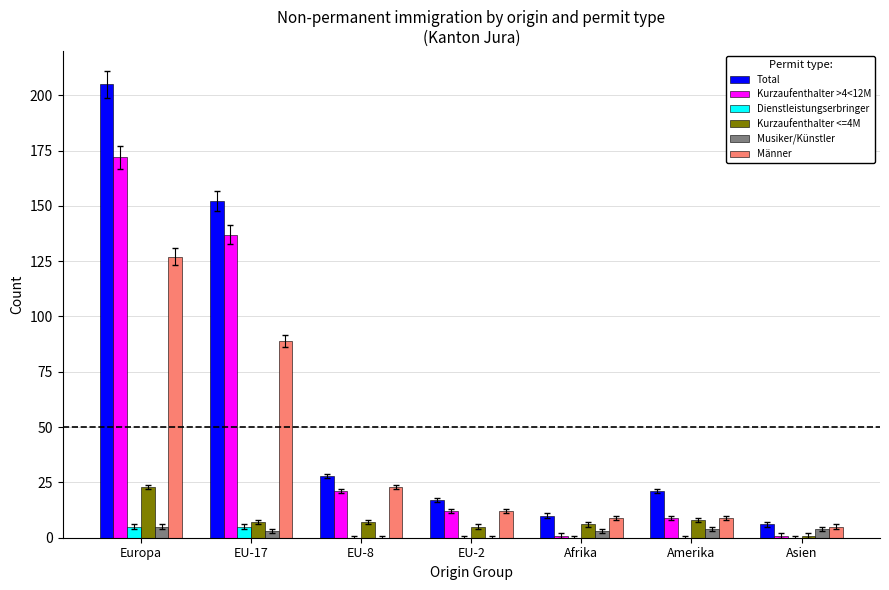

At which label does Kurzaufenthalter <=4M reach its peak?

Europa